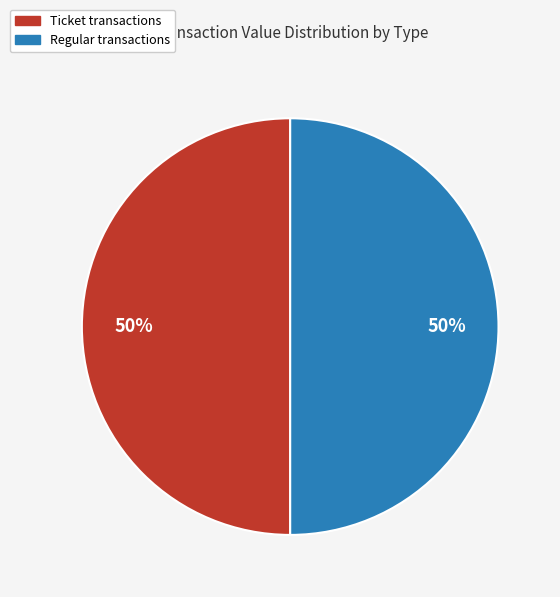

How many segments does this pie chart have?

2